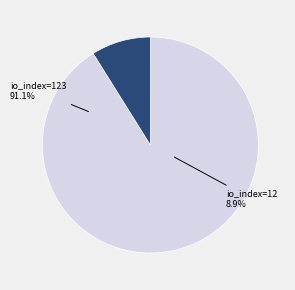

To the nearest percent, what is the combined percentage of 12 and 123?

100%